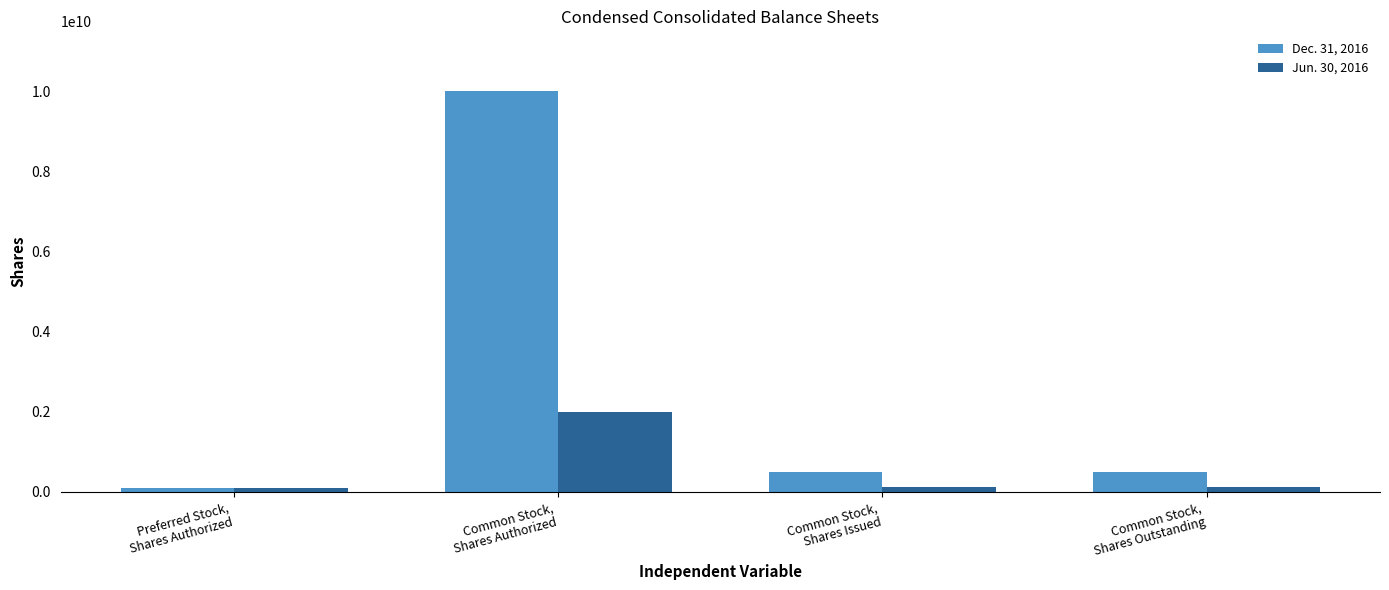

Which series has the widest spread of values?

Dec. 31, 2016